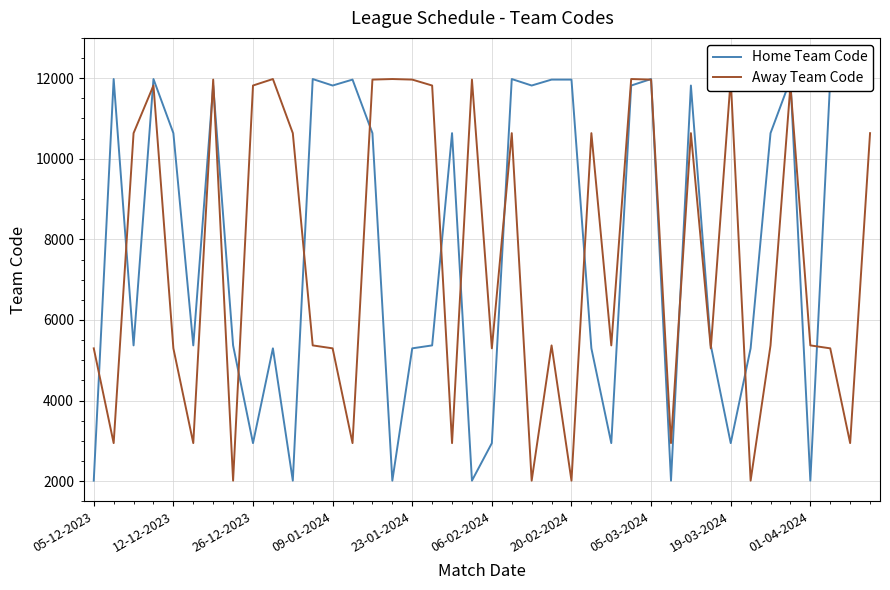

What is the value of the Away Team Code point at the 34th from the left?

2013